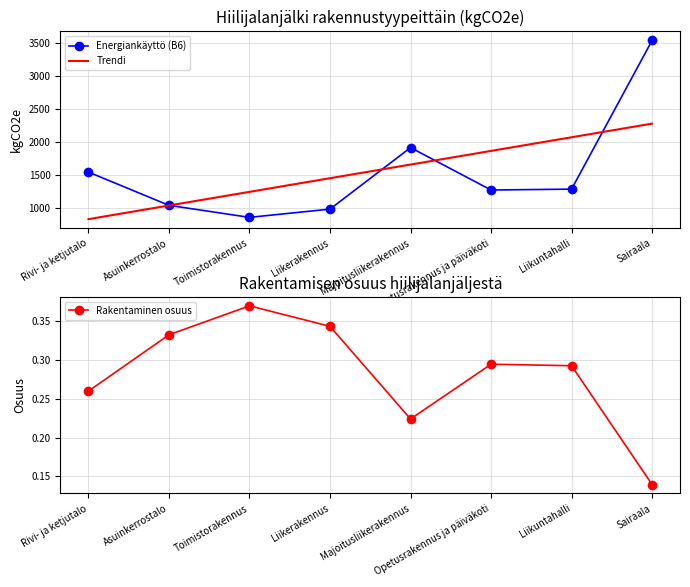

Which has a higher value, Majoitusliikerakennus or Liikuntahalli?

Majoitusliikerakennus